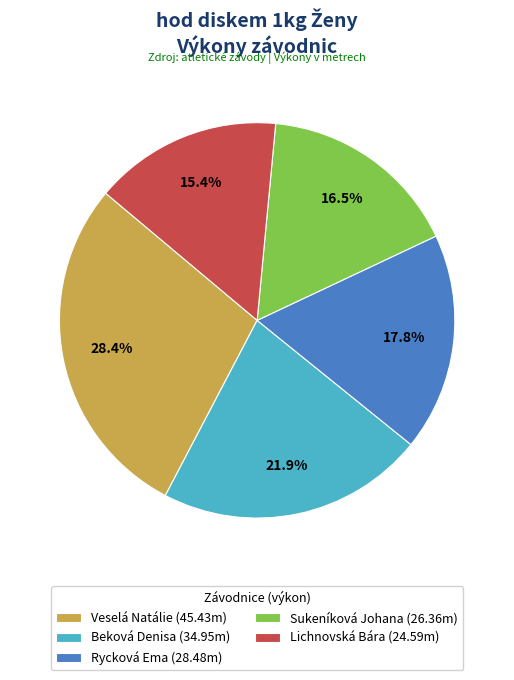

The Rycková Ema slice represents 18% of the pie. True or false?

True